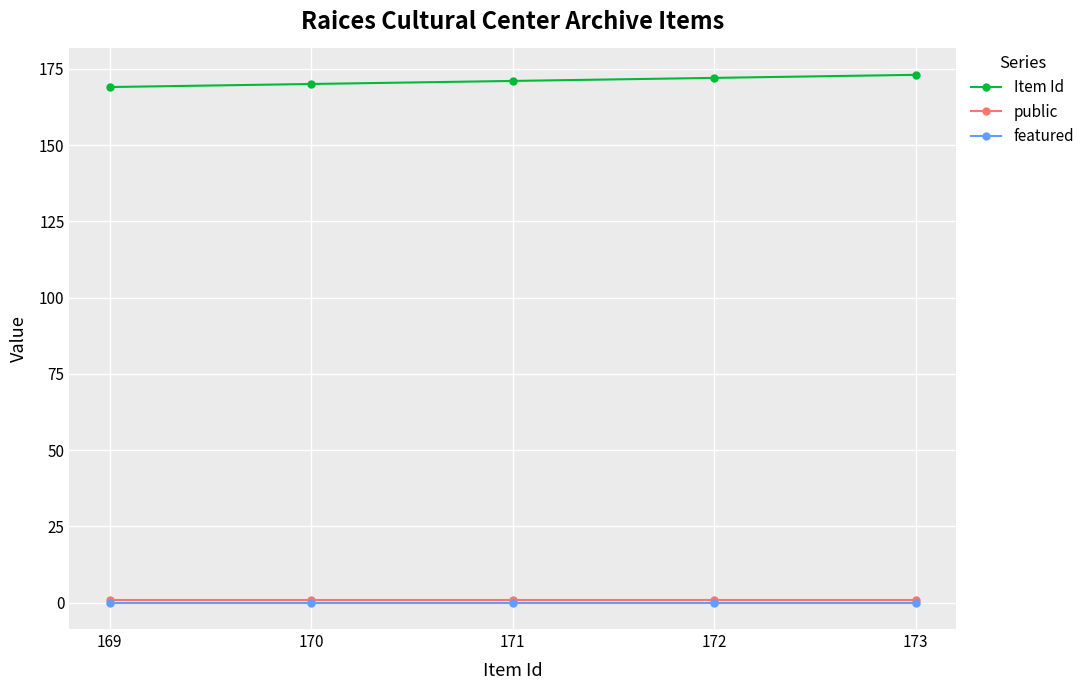

True or false: public has more than 2 interior local peaks.

False